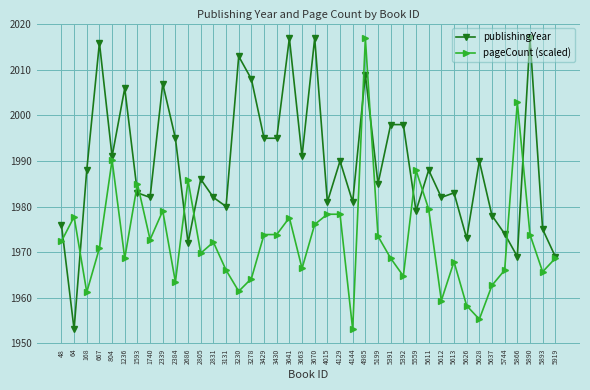

At which category does publishingYear reach its first local valley?

64